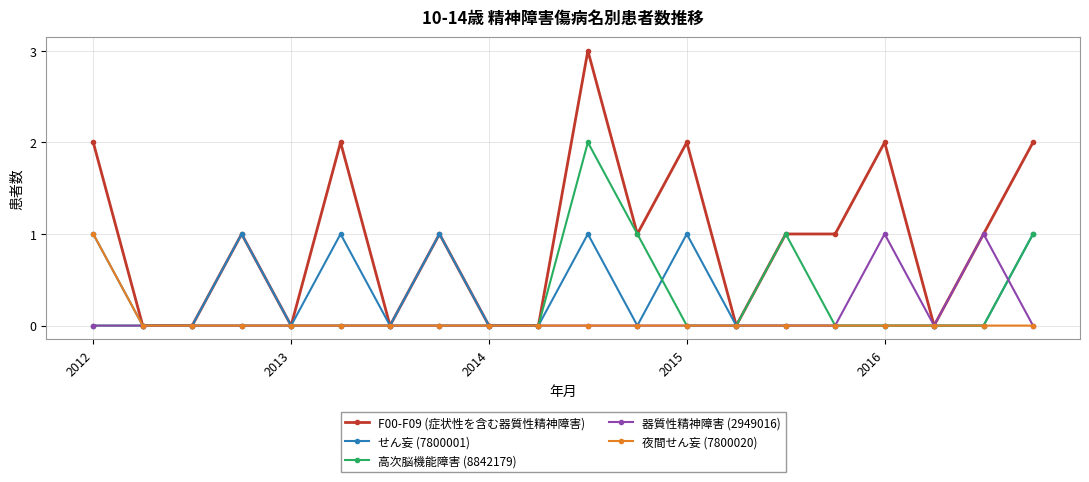

What is the difference between the second highest and minimum values in the F00-F09 (症状性を含む器質性精神障害) series?

2